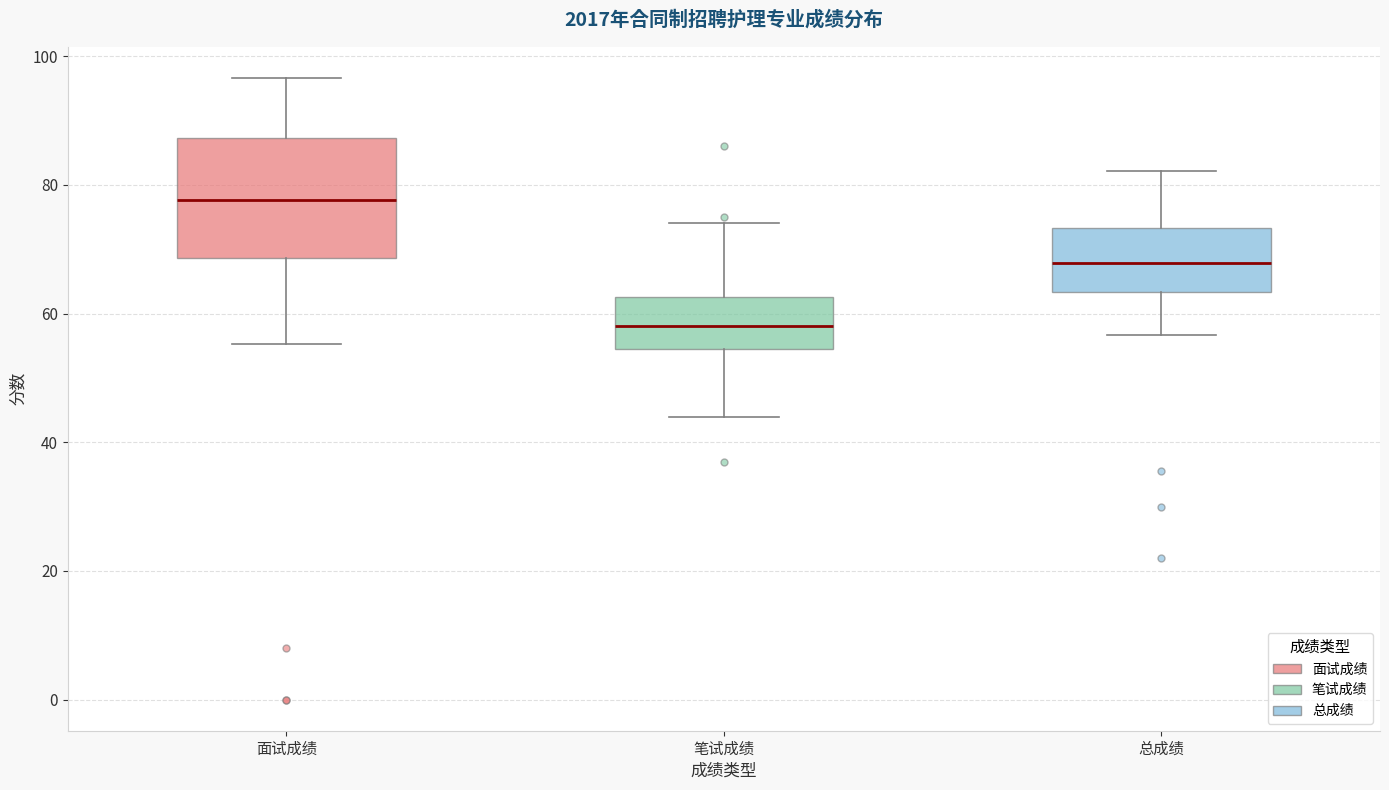

Reading left to right, transcribe this box plot: for each box, give where its median line is, the range the box spans, and where its two whiskers end, as read against the y-axis. The values are not printed on the chart, so give them approximately, as read against the axis.

面试成绩: median 78, box 68 to 88, whiskers 56 to 96
笔试成绩: median 58, box 54 to 62, whiskers 44 to 74
总成绩: median 68, box 64 to 74, whiskers 56 to 82